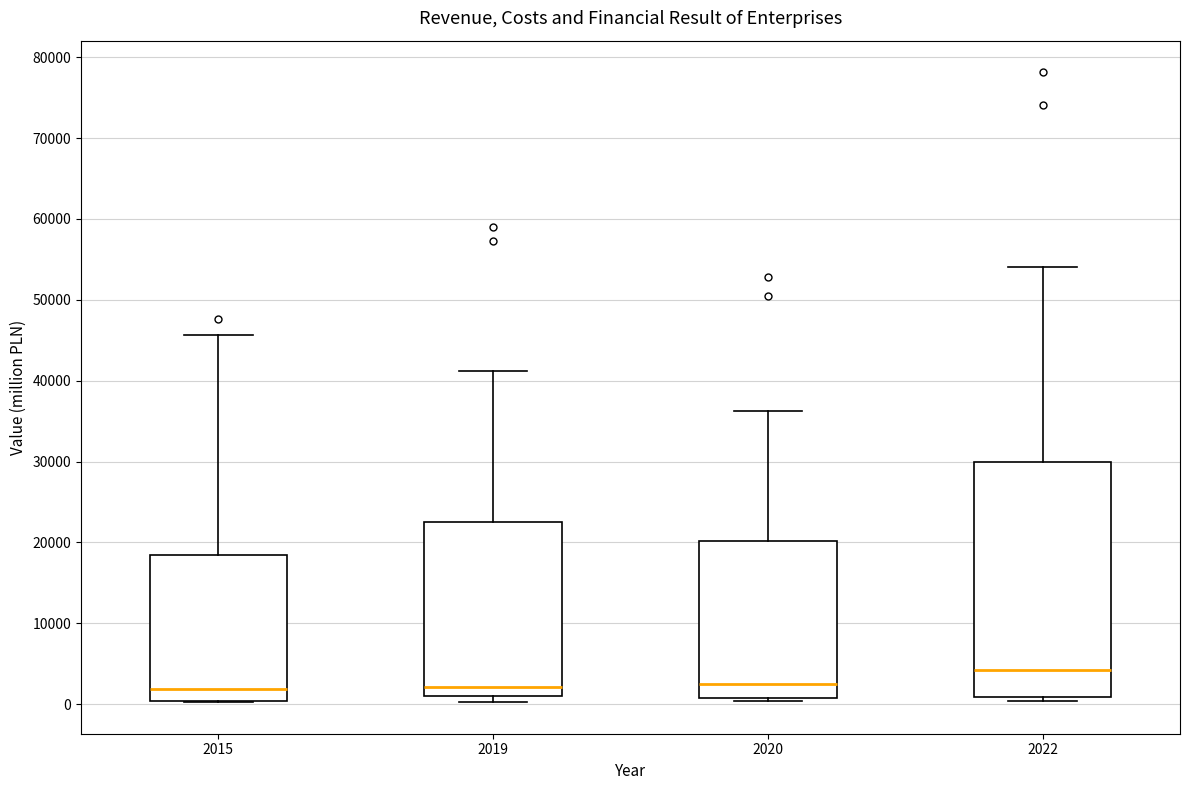

Where is the upper edge of the box at x = 2020 on the y-axis? The values are not printed on the chart, so give them approximately, as read against the axis.

20000